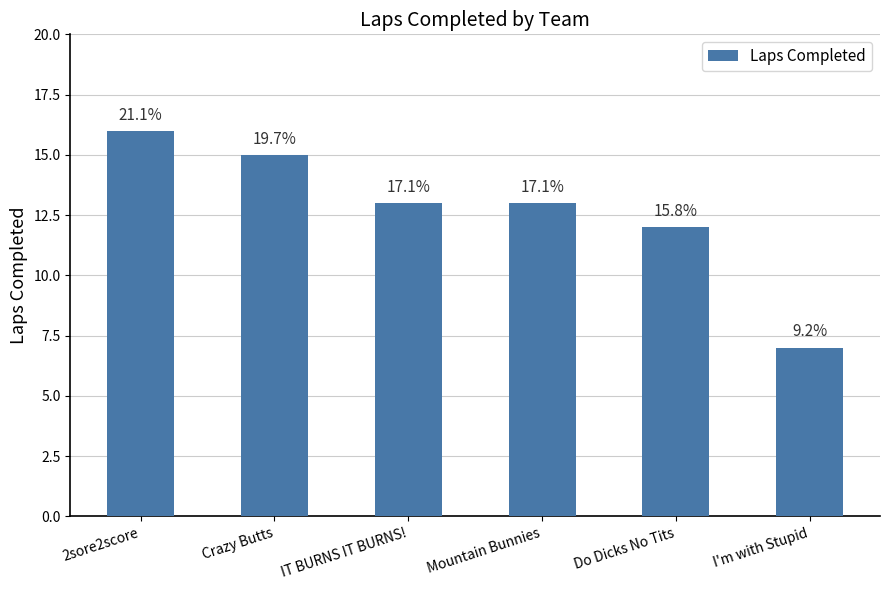

What position from the left is IT BURNS IT BURNS!?

3